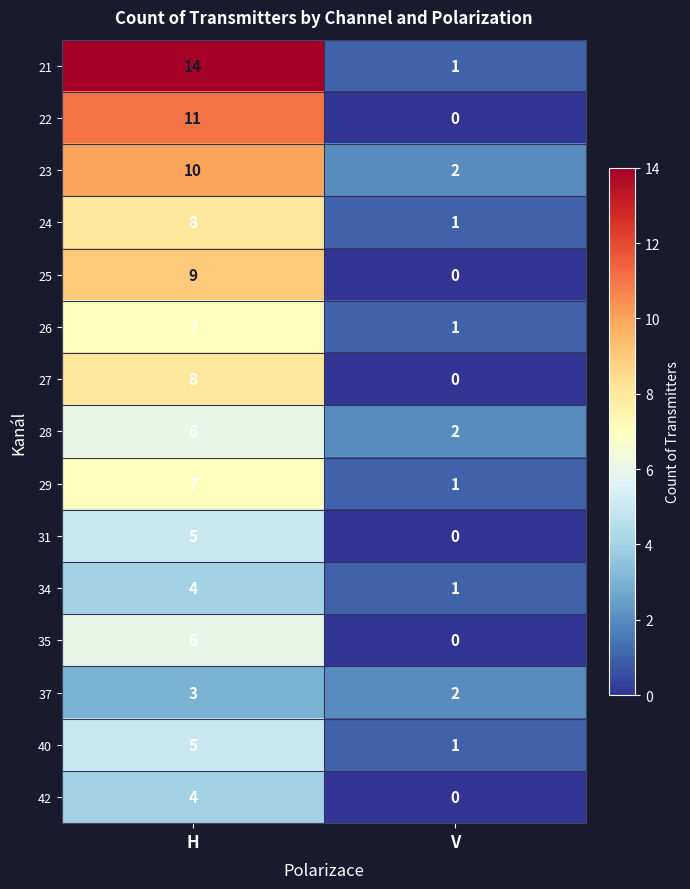

Reading right to left, transcribe all the data shown in this chart.

21: V=1	H=14
22: V=0	H=11
23: V=2	H=10
24: V=1	H=8
25: V=0	H=9
26: V=1	H=7
27: V=0	H=8
28: V=2	H=6
29: V=1	H=7
31: V=0	H=5
34: V=1	H=4
35: V=0	H=6
37: V=2	H=3
40: V=1	H=5
42: V=0	H=4